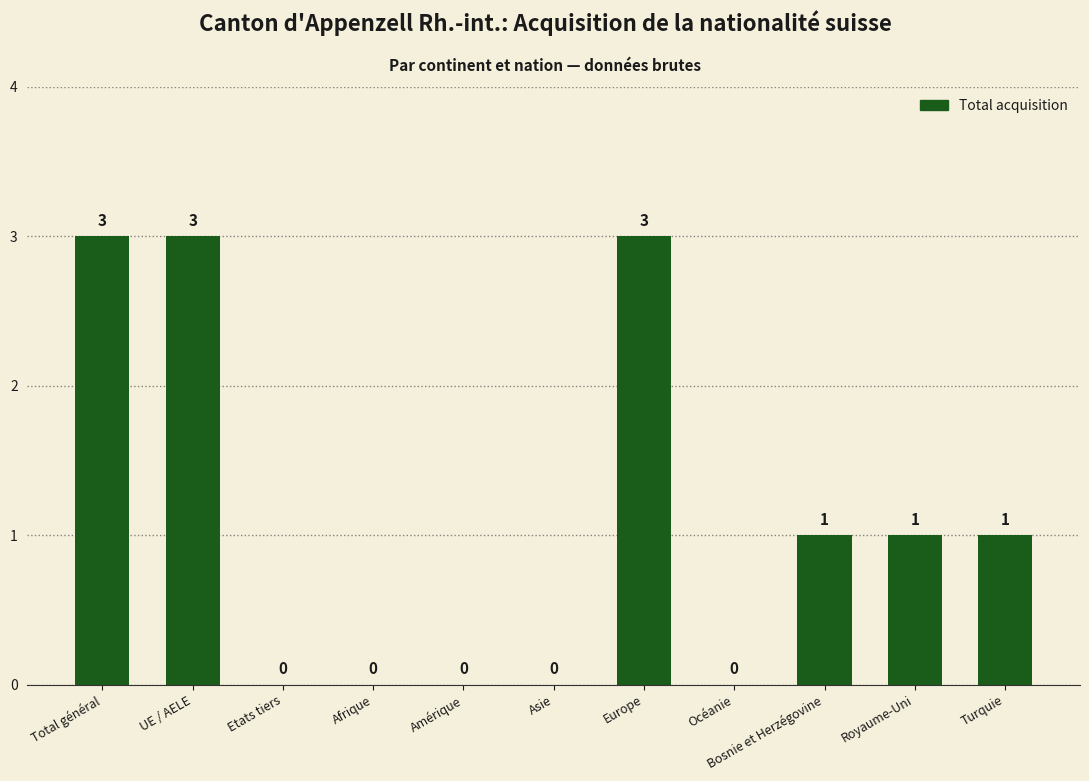

How many series are shown in this chart?

1